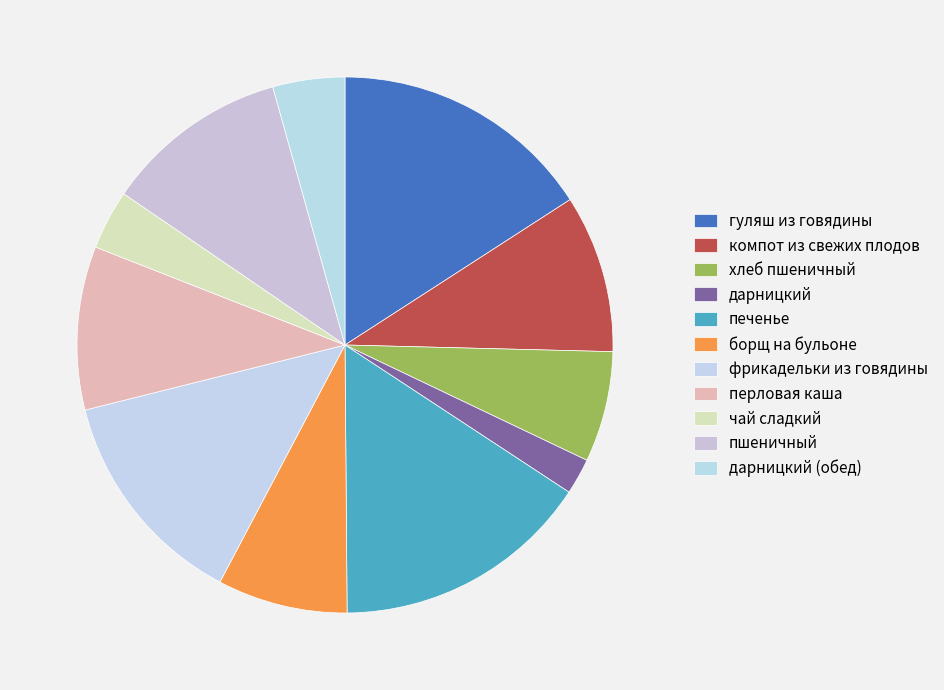

How many slices are in this pie chart?

11